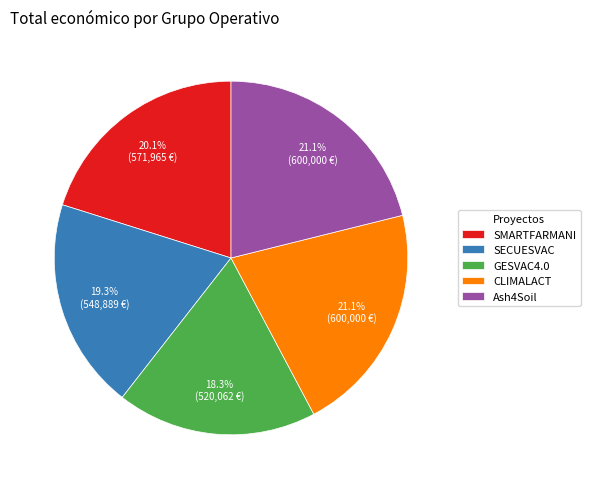

The Ash4Soil slice represents 7% of the pie. True or false?

False